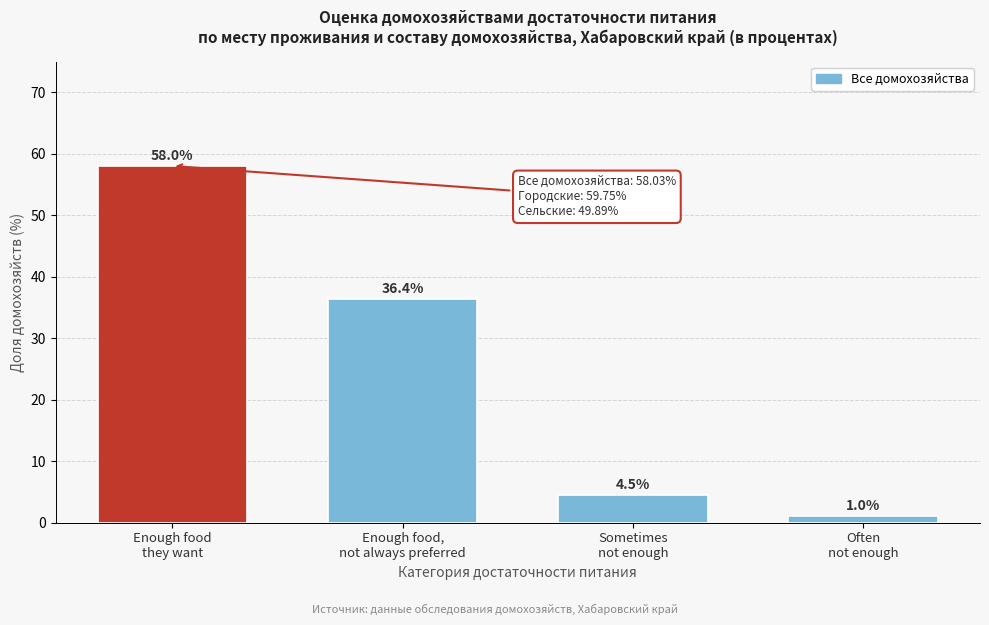

Reading left to right, transcribe all the data shown in this chart.

58.0	36.4	4.5	1.0